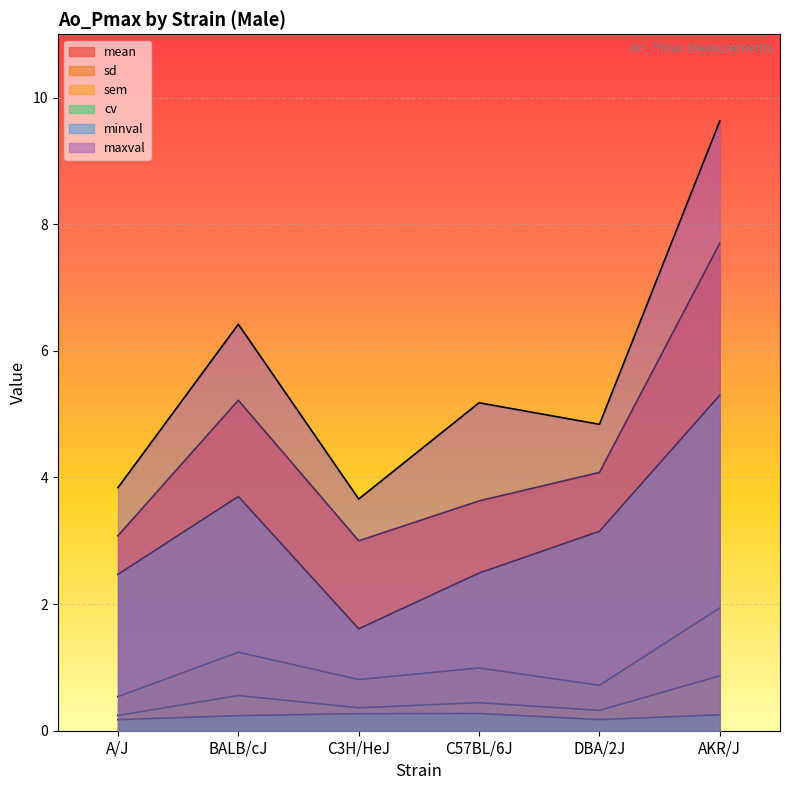

Reading left to right, list all the values displayed in this chart.

mean: 3.1	5.2	3.0	3.6	4.1	7.7
sd: 0.5	1.2	0.8	1.0	0.7	1.9
sem: 0.2	0.6	0.4	0.4	0.3	0.9
cv: 0.2	0.2	0.3	0.3	0.2	0.3
minval: 2.5	3.7	1.6	2.5	3.1	5.3
maxval: 3.8	6.4	3.7	5.2	4.8	9.6